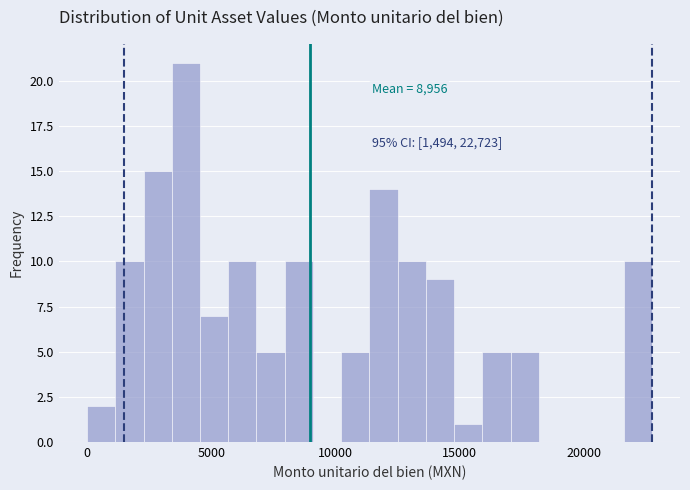

Read against the x-axis, roughly where is the centre of the tallest bar?

4000